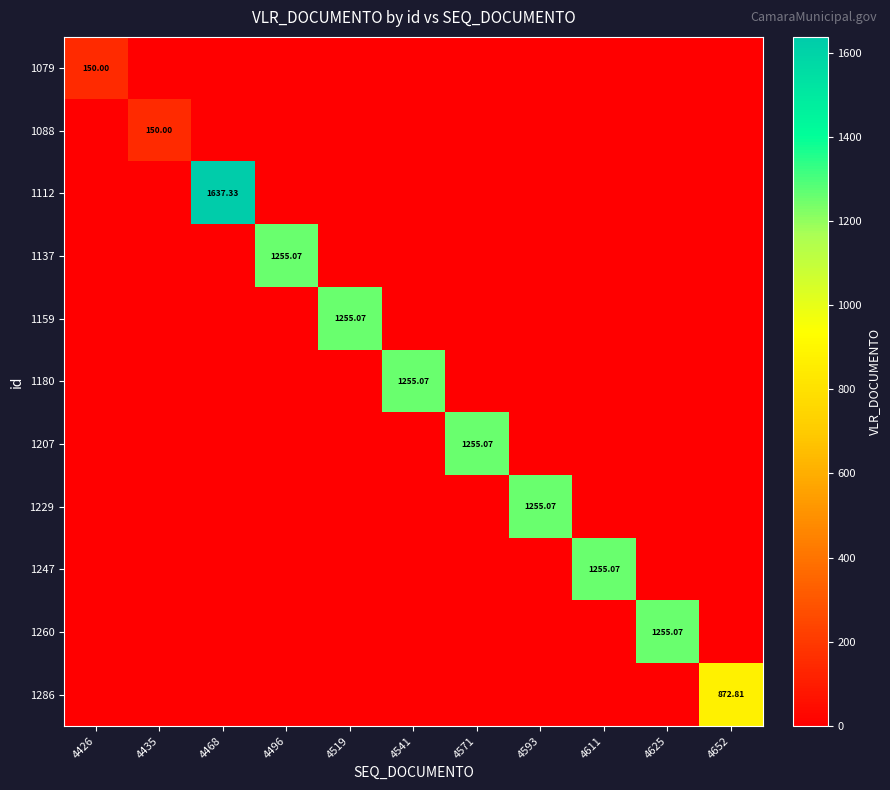

How many data points in 1229 are above 0?

1